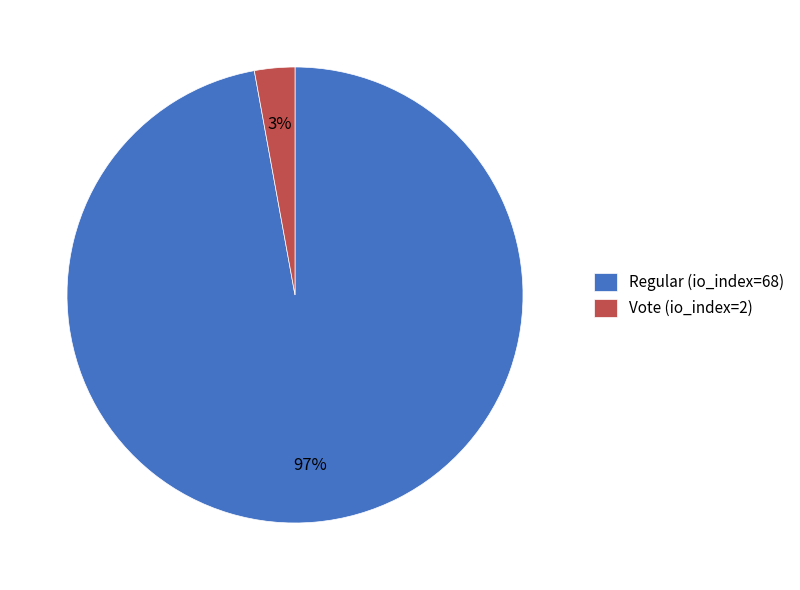

Combined, do Vote (io_index=2) and Regular (io_index=68) account for over 50%?

Yes